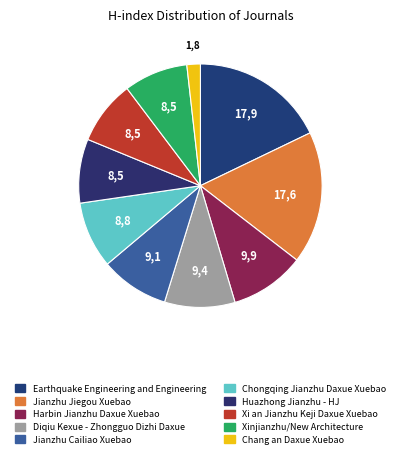

Is the sum of Chang an Daxue Xuebao and Earthquake Engineering and Engineering greater than half?

No